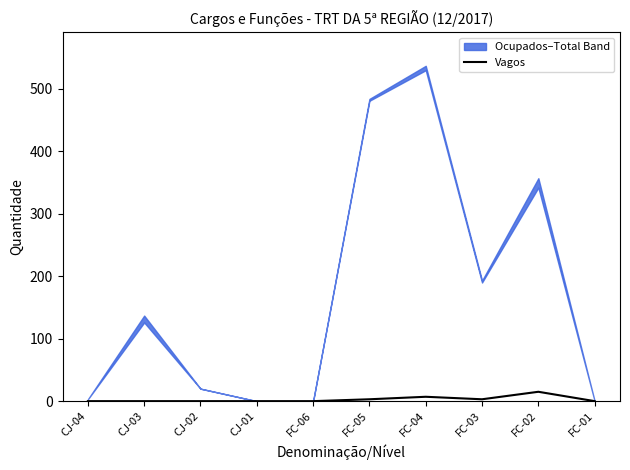

What is the maximum value for Vagos?

15